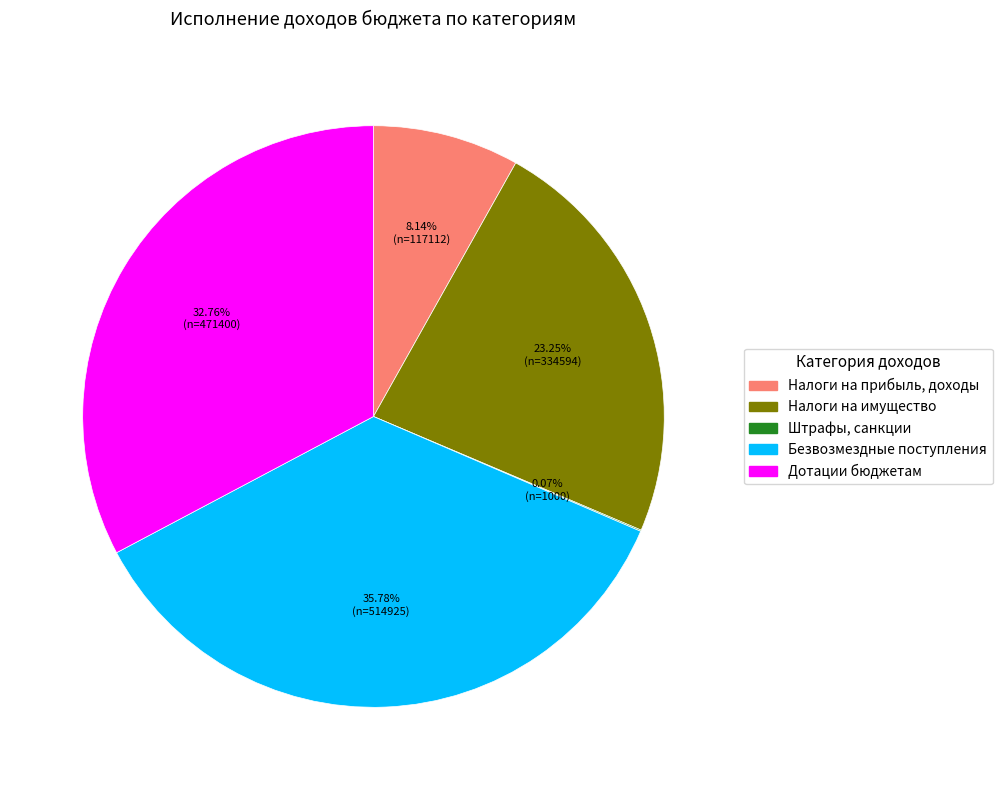

The Налоги на имущество slice represents 18% of the pie. True or false?

False